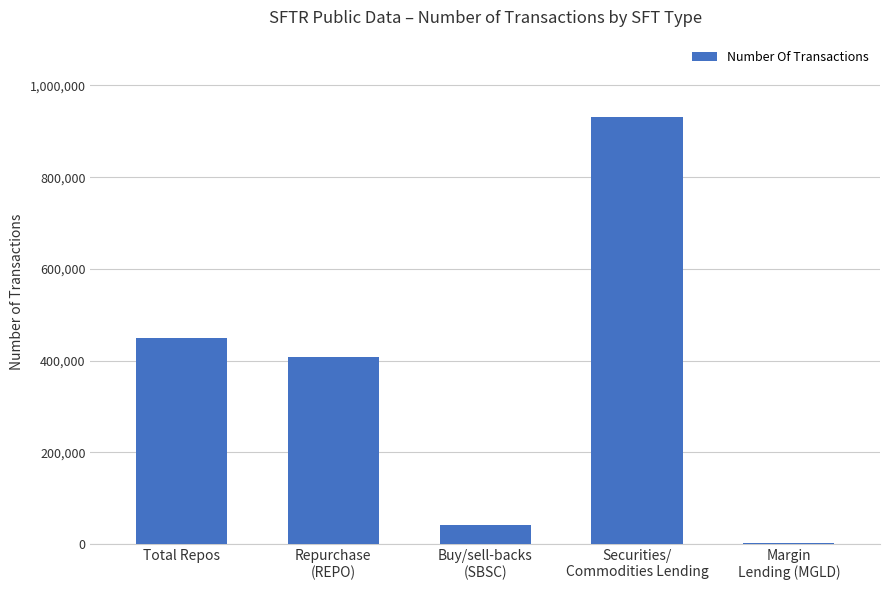

What is the sum of all values?

1833585